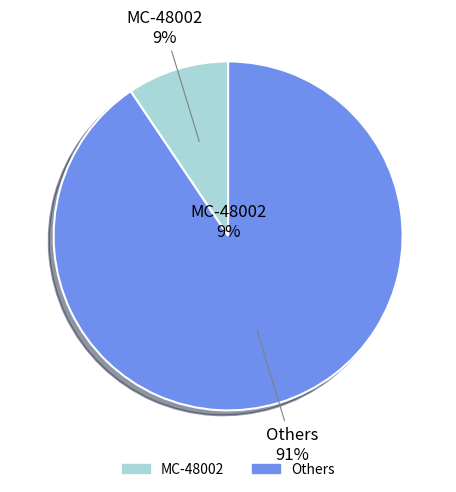

Is it true that MC-72001 is 14% of the pie?

False